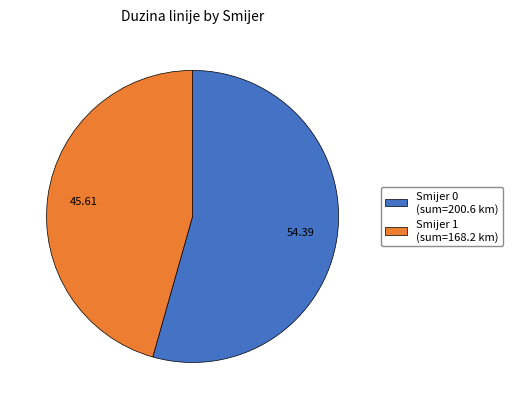

Is Smijer 0 (sum=200.6 km) the majority of the pie?

Yes